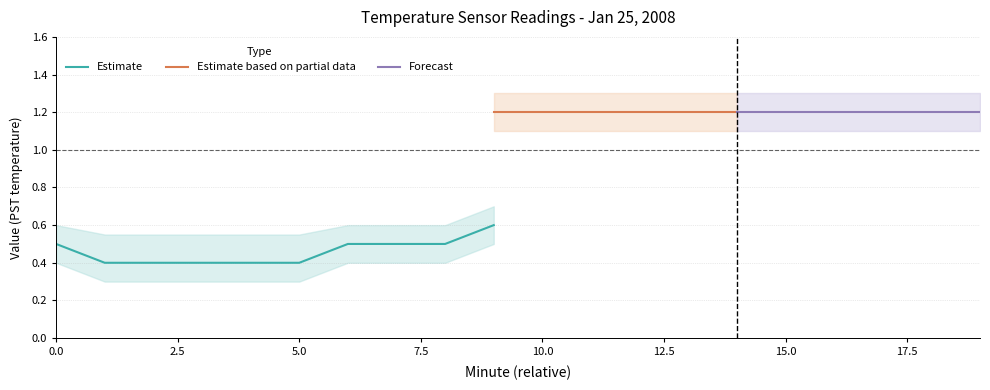

True or false: Estimate has a value of 0.7 at 5.0.

False